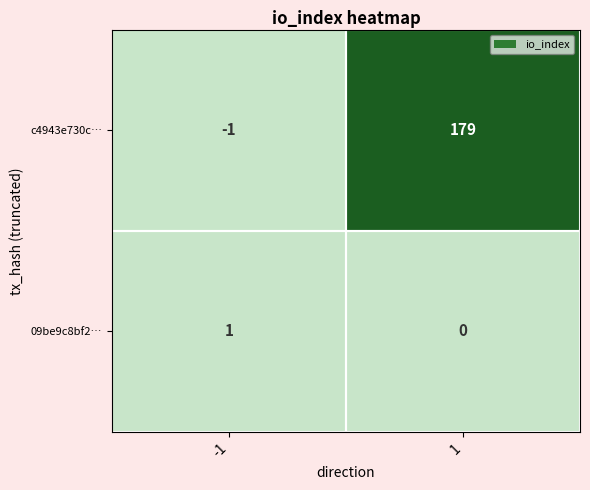

At which category is the sum across all series the highest?

1